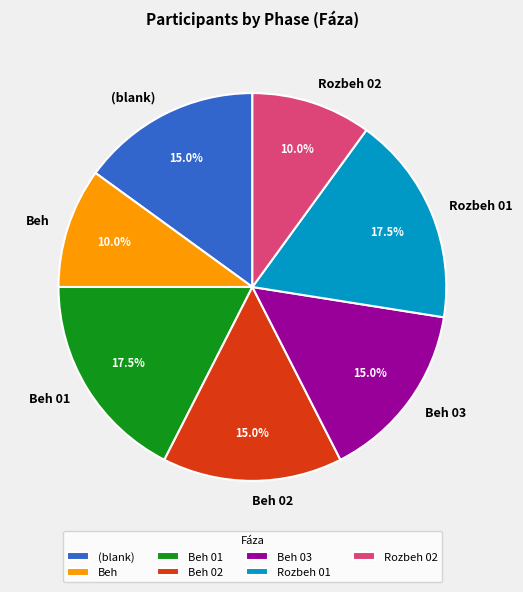

True or false: Rozbeh 02 accounts for 1% of the total.

False